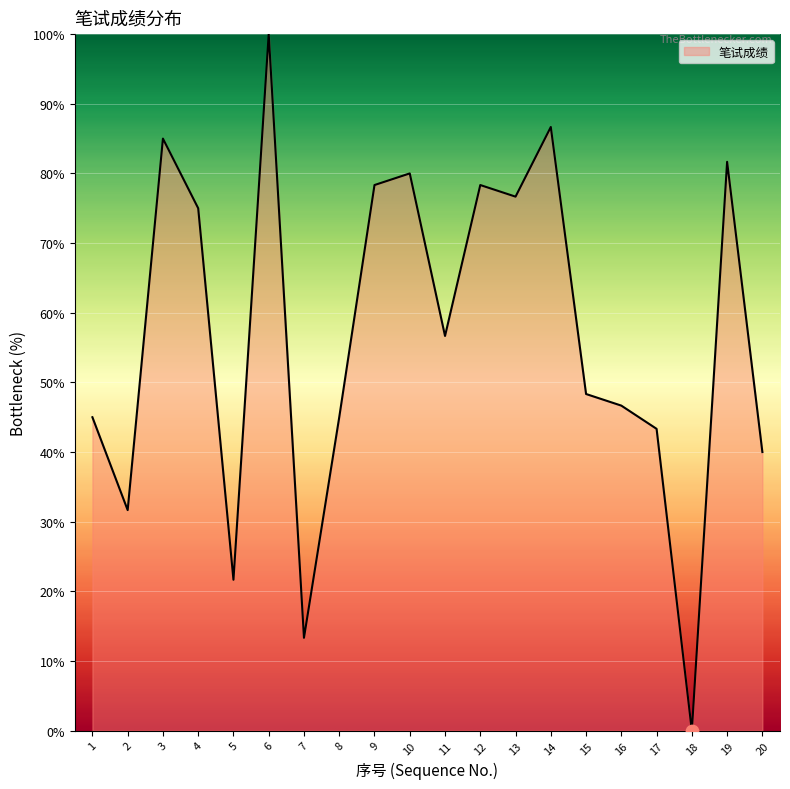

Between 18 and 5, which is larger?

5